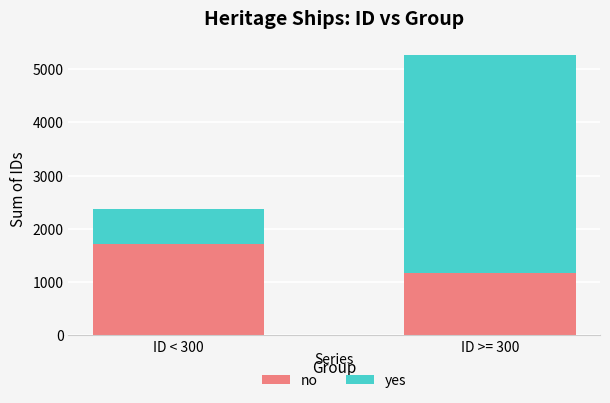

True or false: no has a value of 2370 at ID < 300.

False